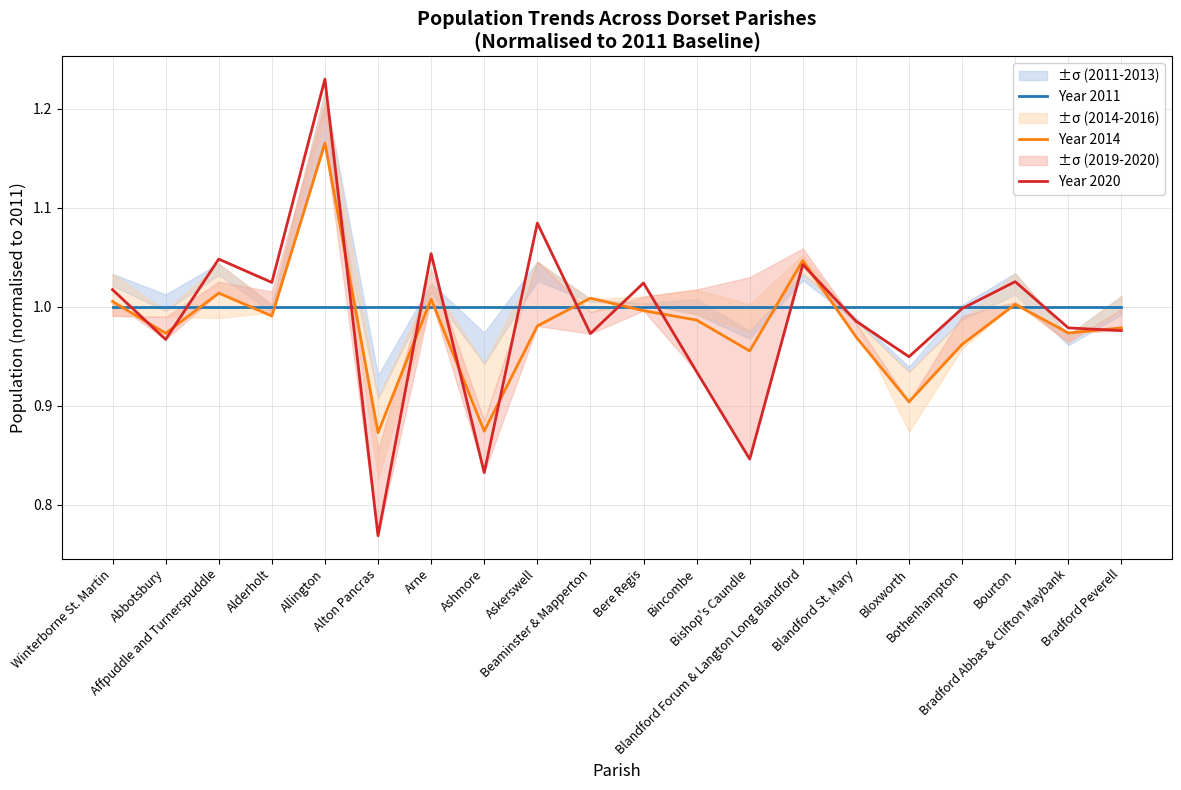

Reading left to right, list all the values displayed in this chart.

Year 2011: 1.0	1.0	1.0	1.0	1.0	1.0	1.0	1.0	1.0	1.0	1.0	1.0	1.0	1.0	1.0	1.0	1.0	1.0	1.0	1.0
Year 2014: 1.0	1.0	1.0	1.0	1.2	0.9	1.0	0.9	1.0	1.0	1.0	1.0	1.0	1.0	1.0	0.9	1.0	1.0	1.0	1.0
Year 2020: 1.0	1.0	1.0	1.0	1.2	0.8	1.1	0.8	1.1	1.0	1.0	0.9	0.8	1.0	1.0	0.9	1.0	1.0	1.0	1.0